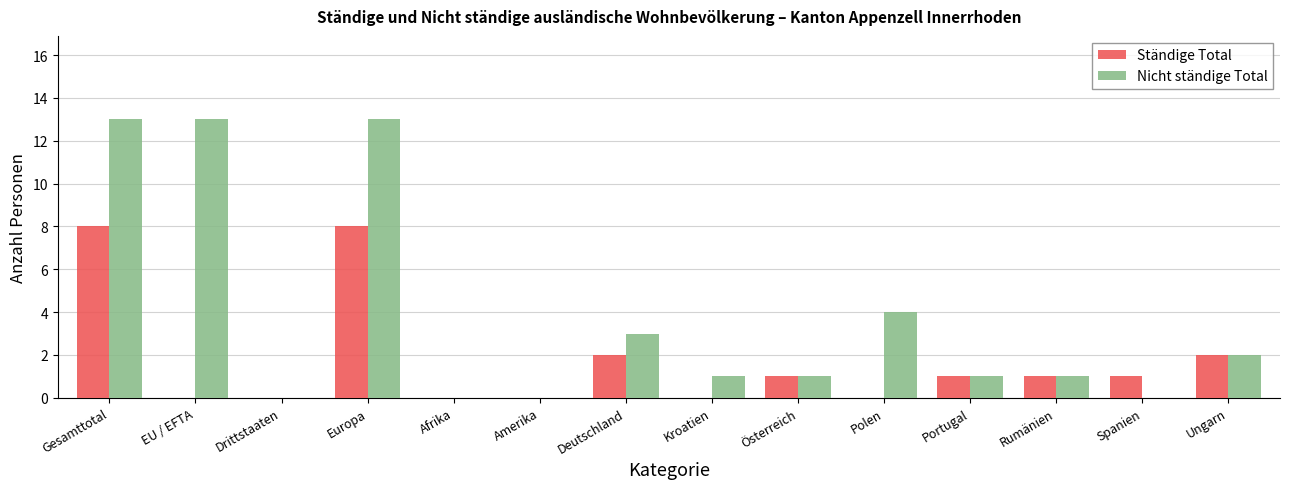

Reading left to right, extract all data points from this chart.

Ständige Total: Gesamttotal=8	EU / EFTA=0	Drittstaaten=0	Europa=8	Afrika=0	Amerika=0	Deutschland=2	Kroatien=0	Österreich=1	Polen=0	Portugal=1	Rumänien=1	Spanien=1	Ungarn=2
Nicht ständige Total: Gesamttotal=13	EU / EFTA=13	Drittstaaten=0	Europa=13	Afrika=0	Amerika=0	Deutschland=3	Kroatien=1	Österreich=1	Polen=4	Portugal=1	Rumänien=1	Spanien=0	Ungarn=2